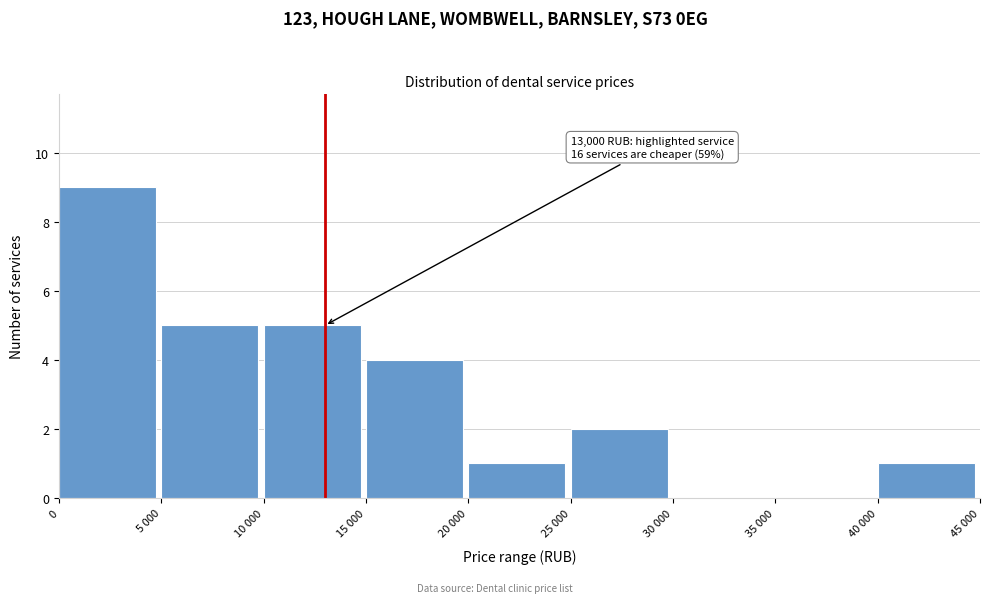

Reading left to right, extract all data points from this chart.

0=9	5 000=5	10 000=5	15 000=4	20 000=1	25 000=2	30 000=0	35 000=0	40 000=1